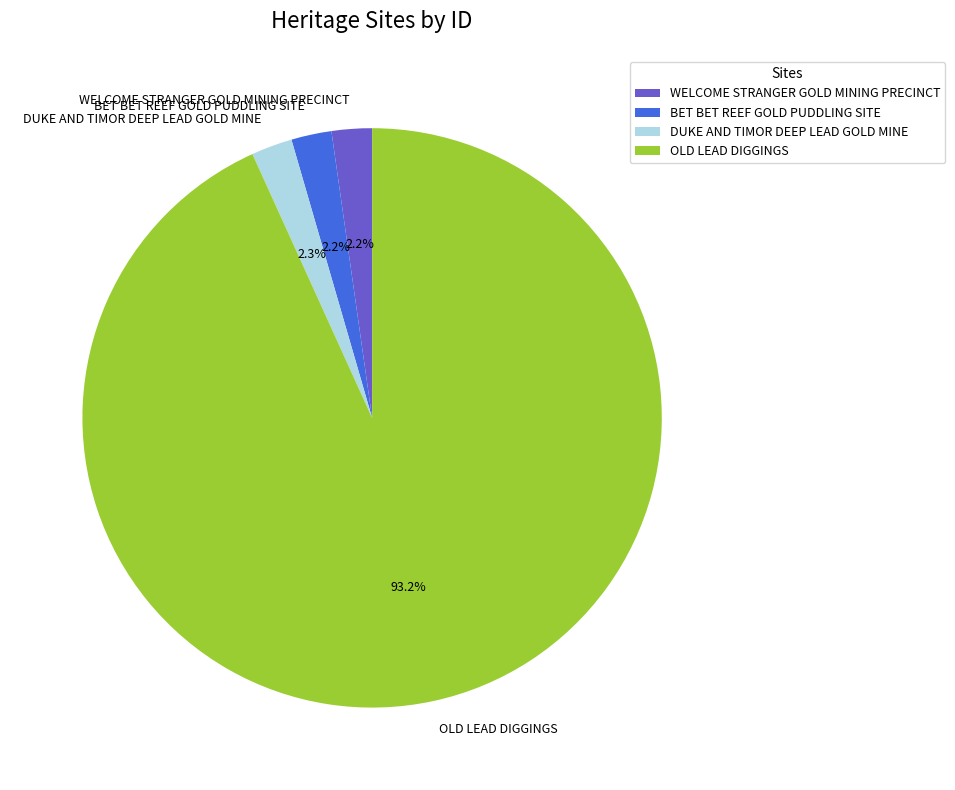

Is there a majority slice in this chart?

Yes